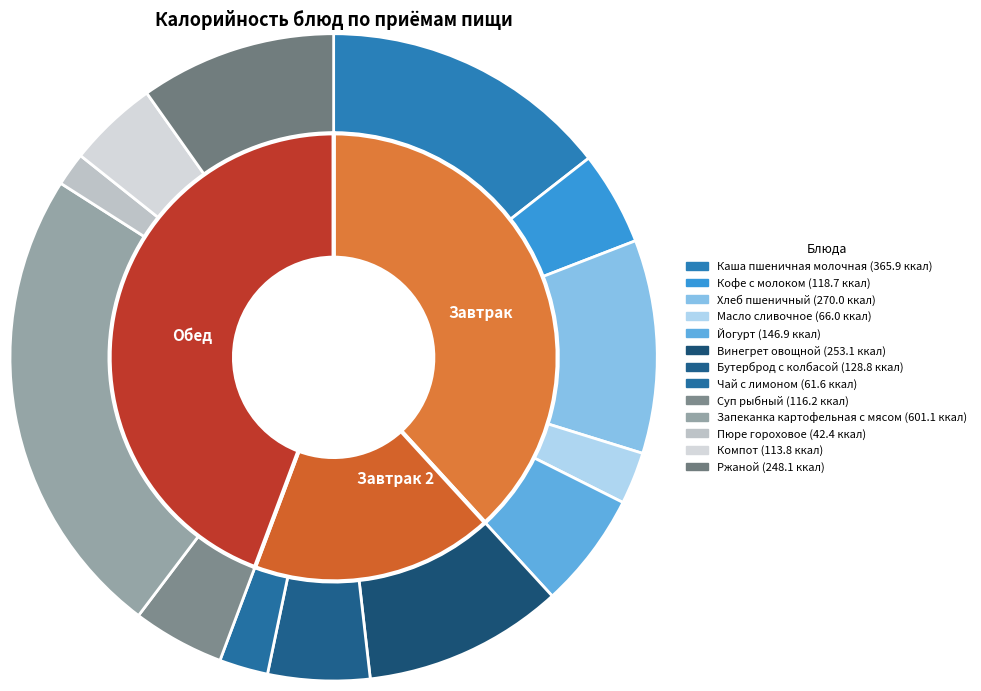

Is Йогурт the majority of the pie?

No